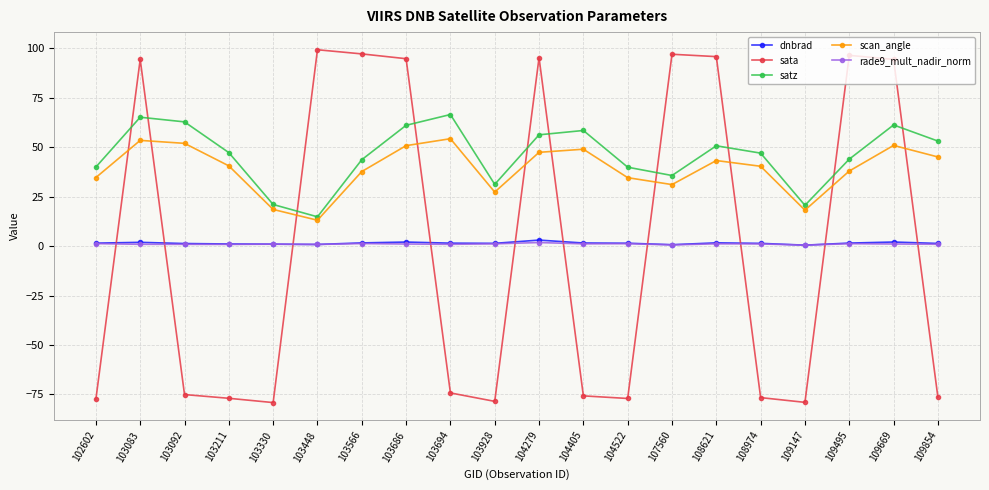

Which series changed the most between 102602 and 103686?

sata